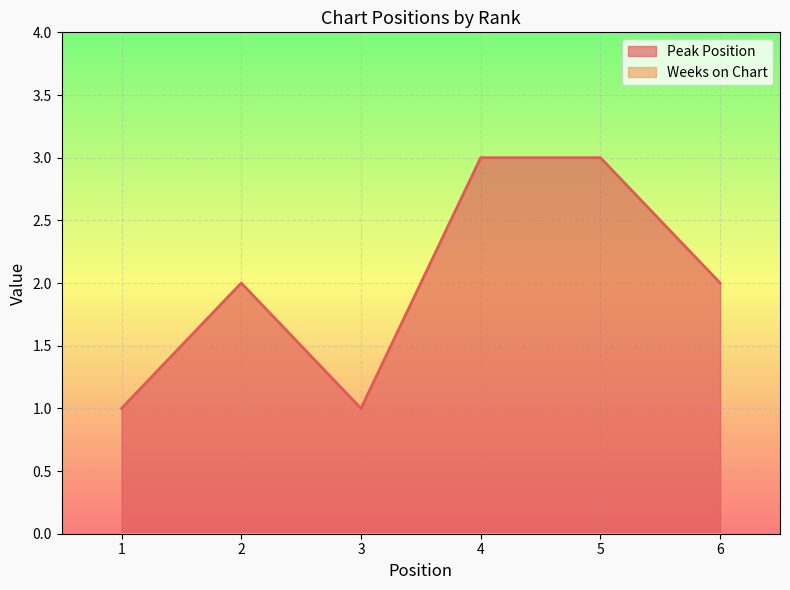

List the labels in order of value, smallest first.

1, 3, 2, 6, 4, 5